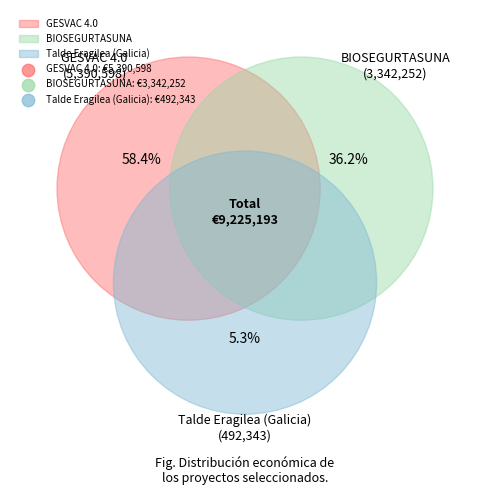

Count the number of slices in the pie.

3